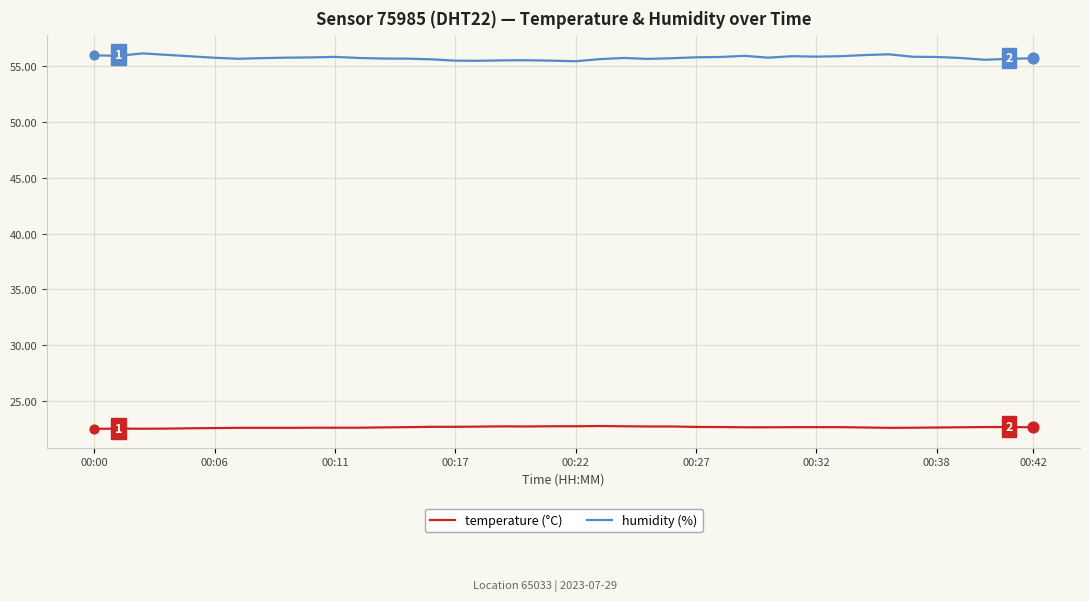

Which series has the largest range (max minus min)?

humidity (%)